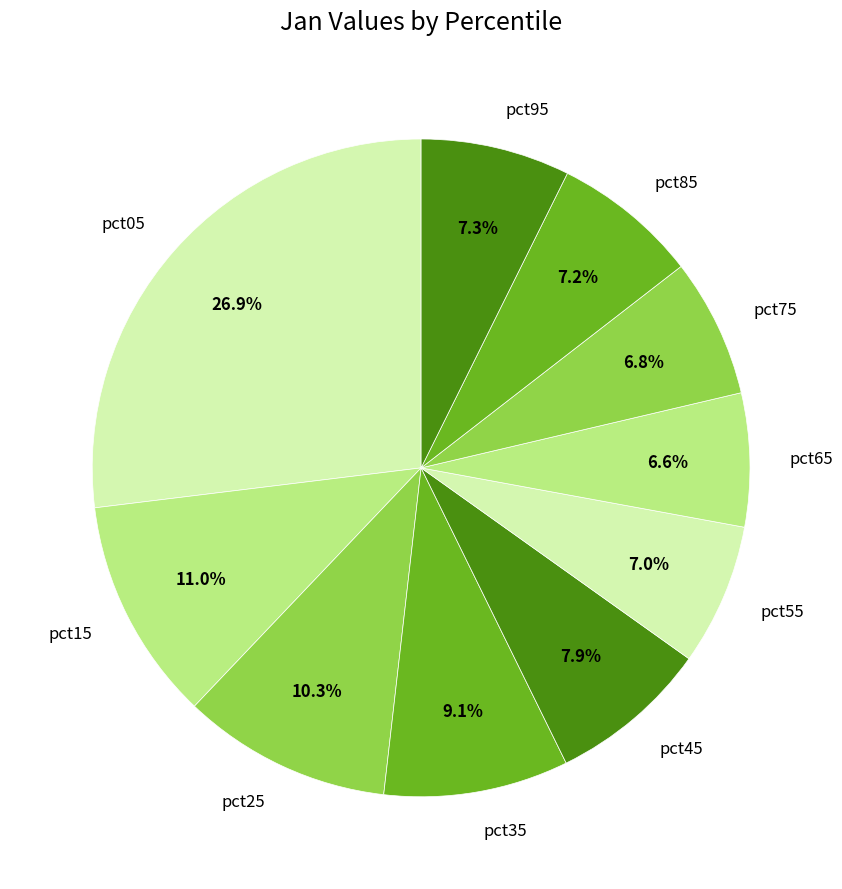

Is the sum of pct45 and pct65 greater than half?

No